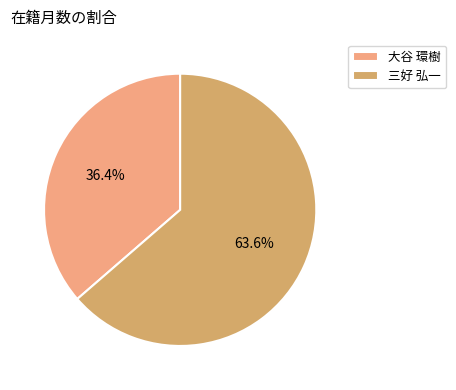

To the nearest percent, what portion does 三好 弘一 represent?

64%